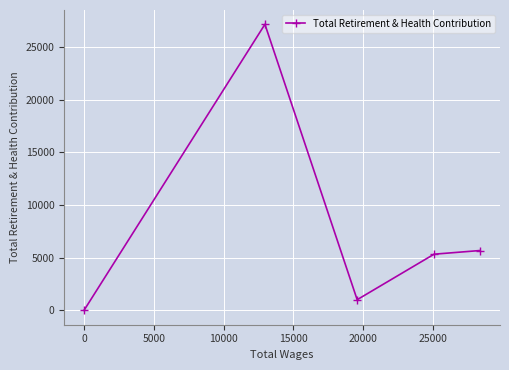

What is the greatest value displayed?

27155